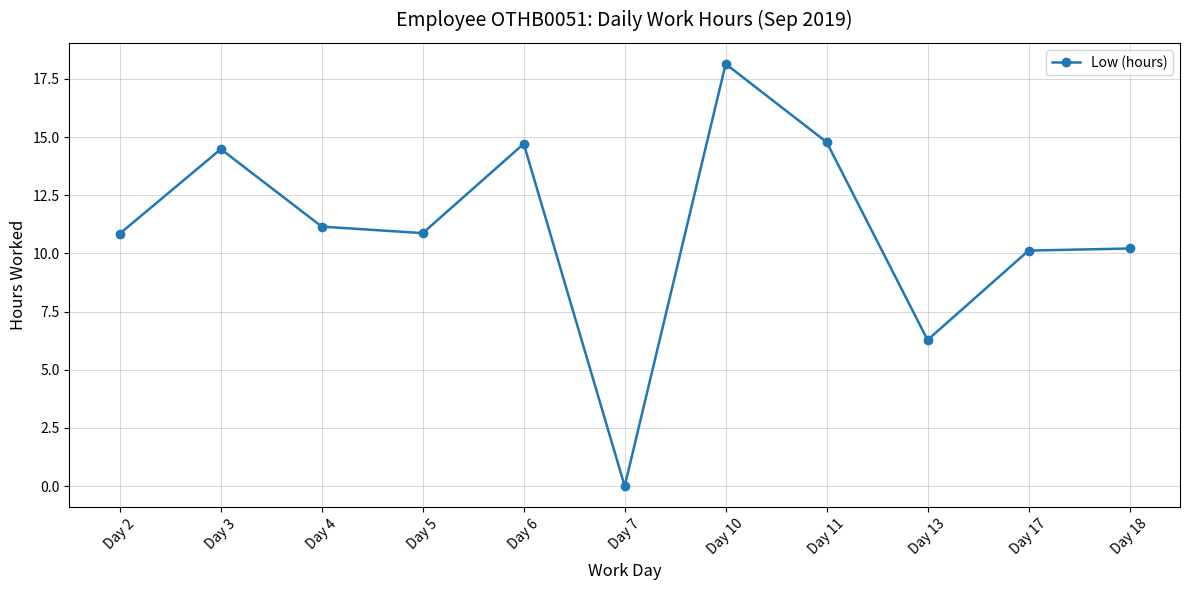

Read the value at Day 5.

10.9